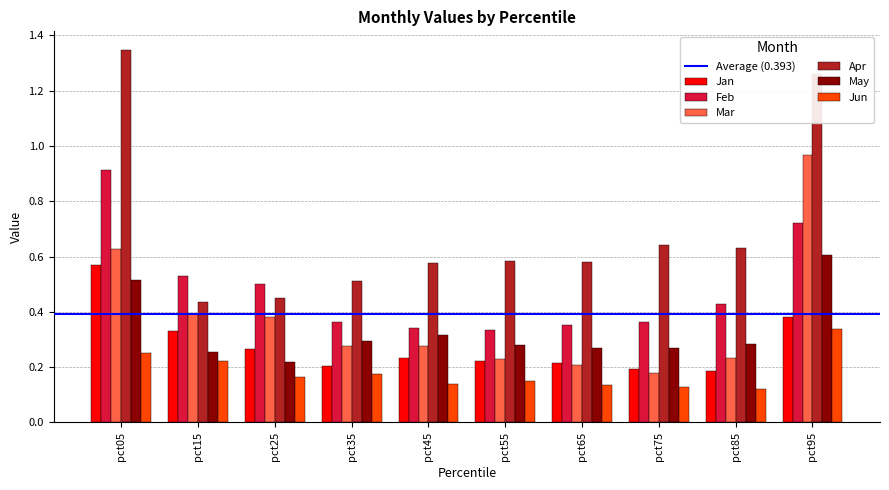

What is the sum of all Jan values?

2.8